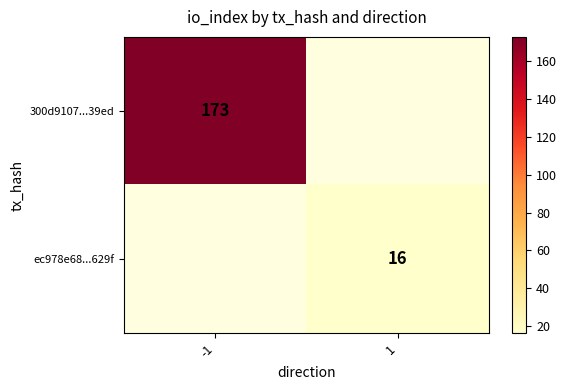

True or false: 300d9107...39ed has a value of 173 at -1.

True